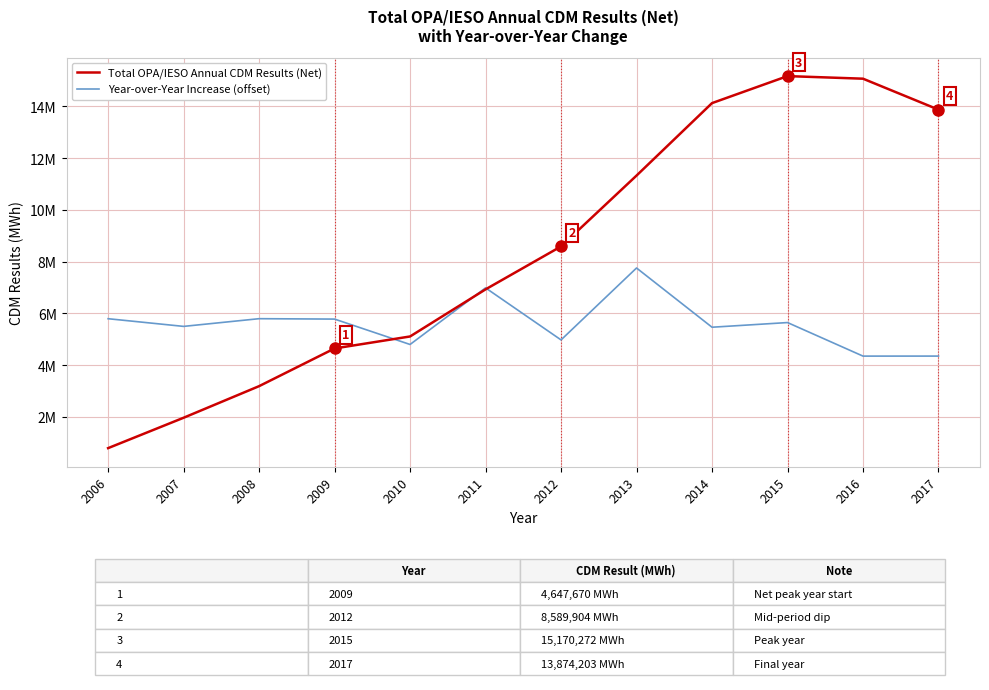

At which category is the sum across all series the highest?

2015